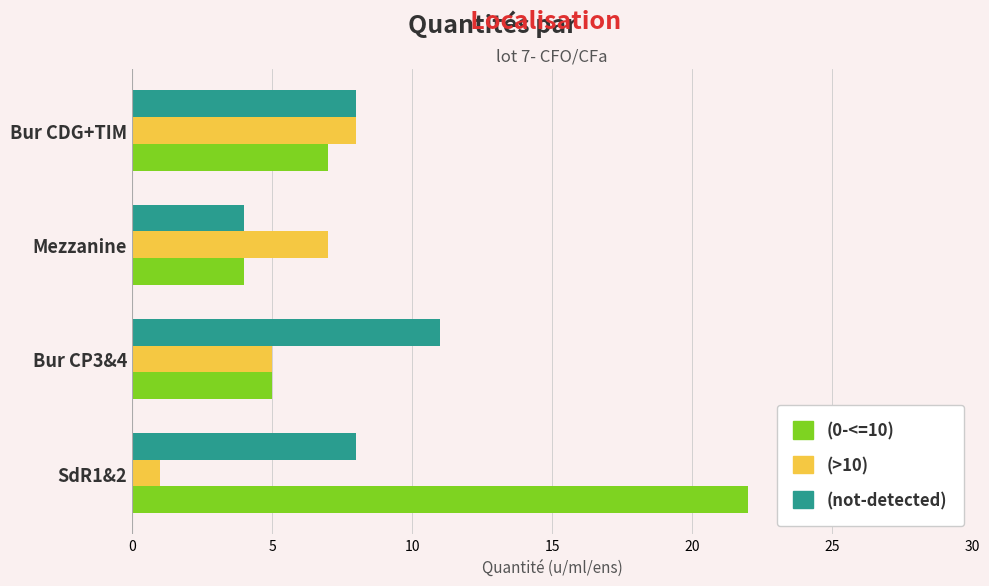

List the series in order of their overall mean, highest first.

(0-<=10), (not-detected), (>10)